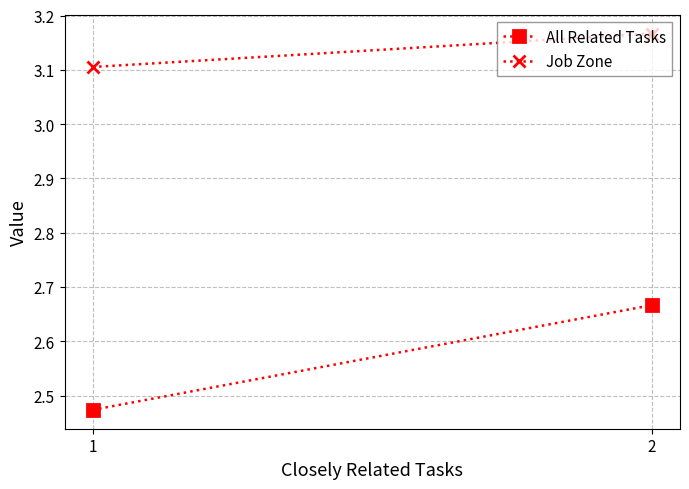

What is the average value of the All Related Tasks series?

2.6